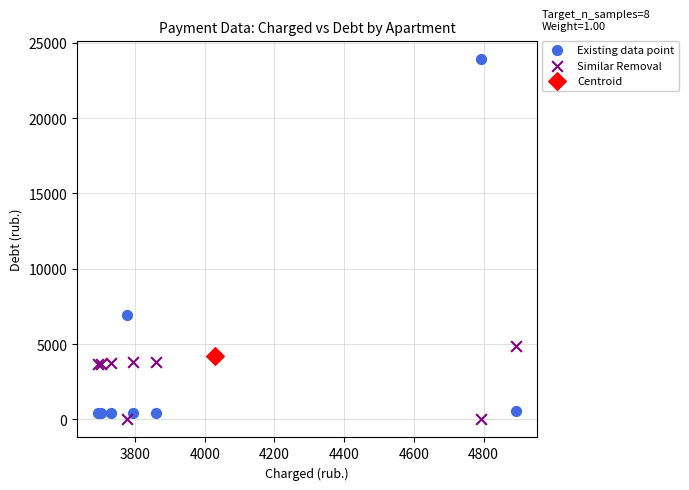

What are all the series names shown in the legend?

Existing data point, Similar Removal, Centroid